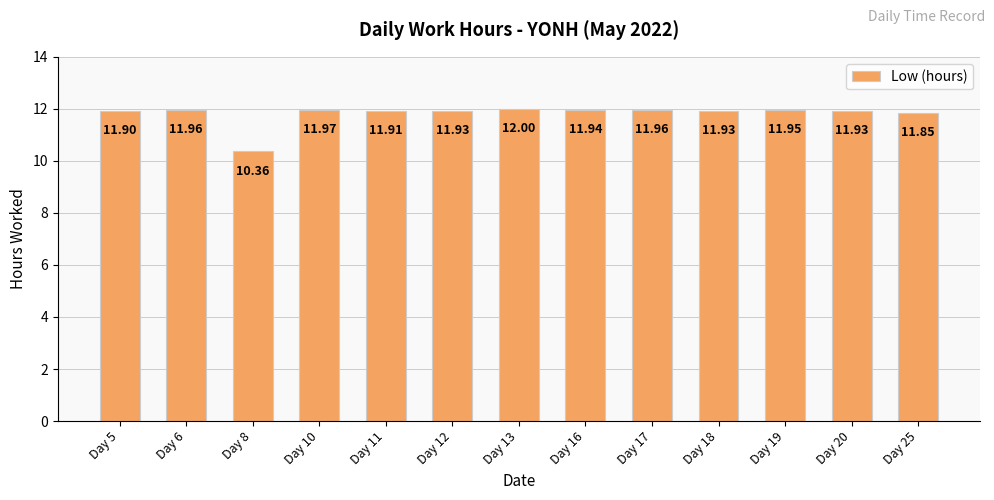

Which has a higher value, Day 12 or Day 19?

Day 19